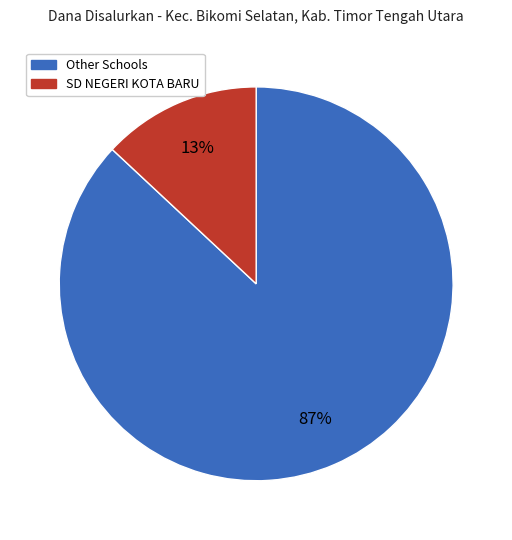

To the nearest percent, what is the difference between the largest and smallest slice percentages?

74%